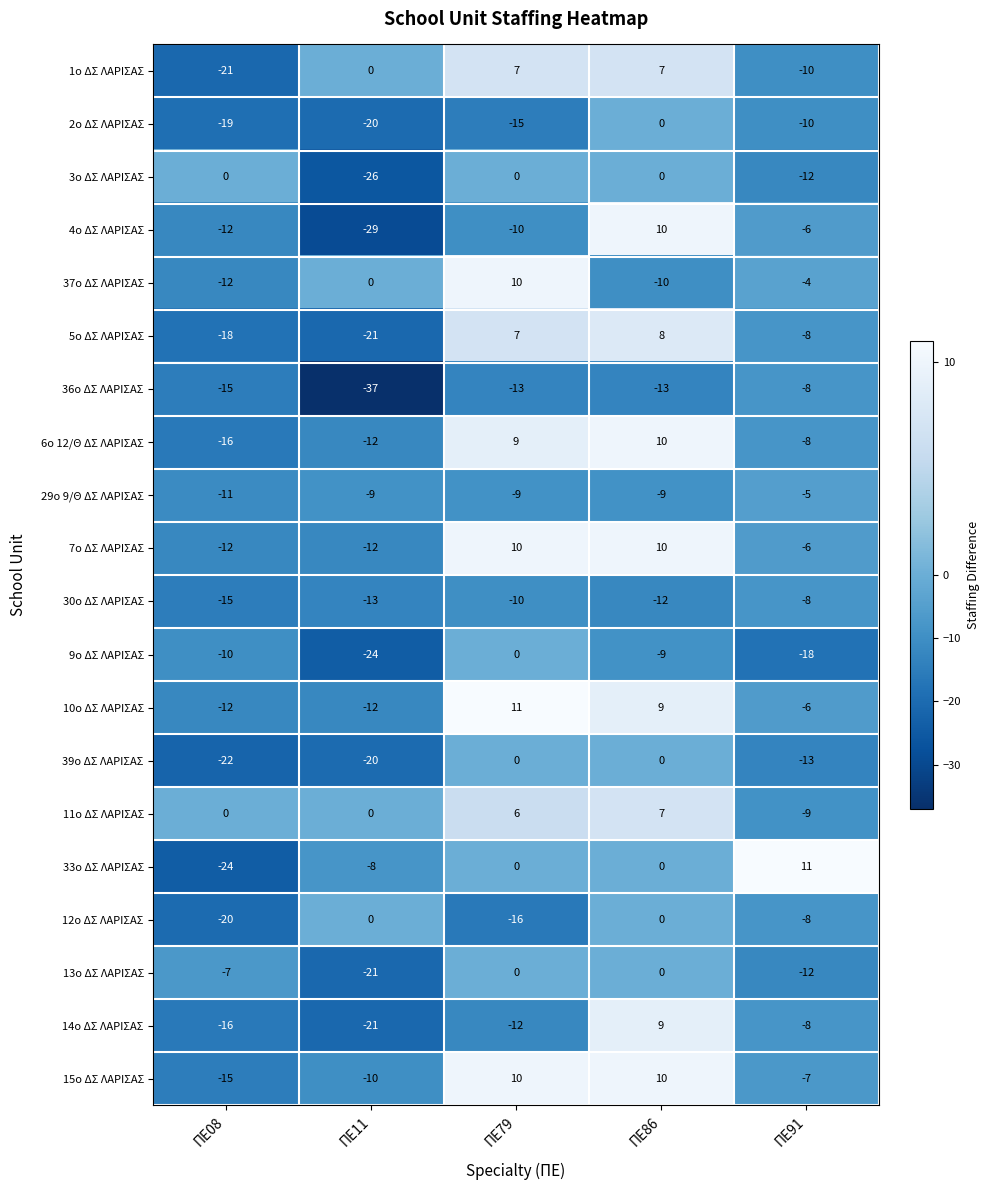

True or false: 11ο ΔΣ ΛΑΡΙΣΑΣ has a value of 0 at ΠΕ08.

True